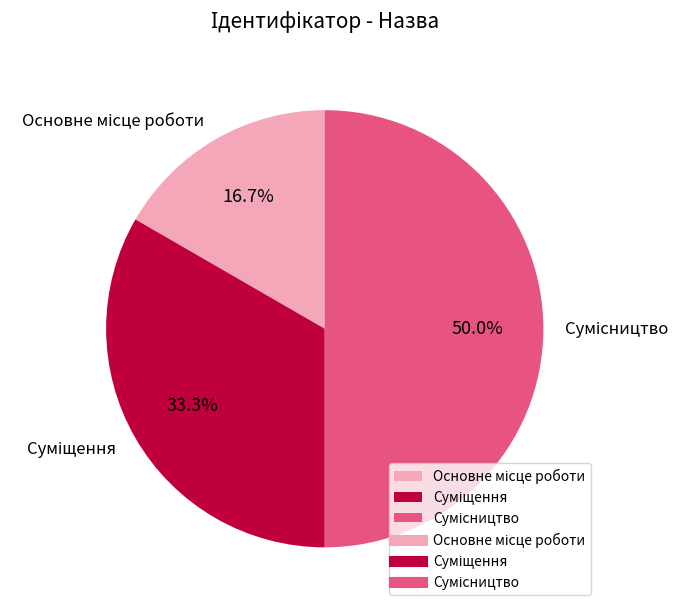

True or false: Основне місце роботи accounts for 31% of the total.

False